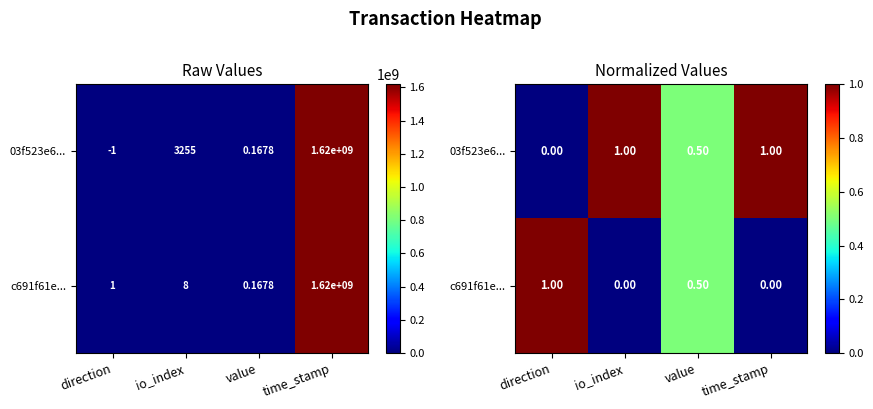

At which label is c691f61e... closest to 0?

io_index